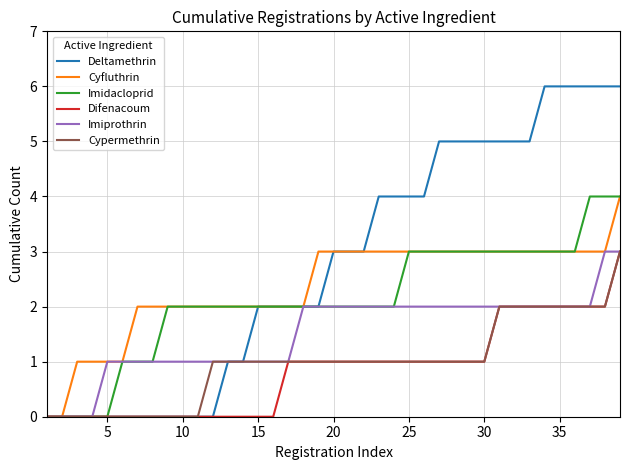

What are all the series names shown in the legend?

Deltamethrin, Cyfluthrin, Imidacloprid, Difenacoum, Imiprothrin, Cypermethrin